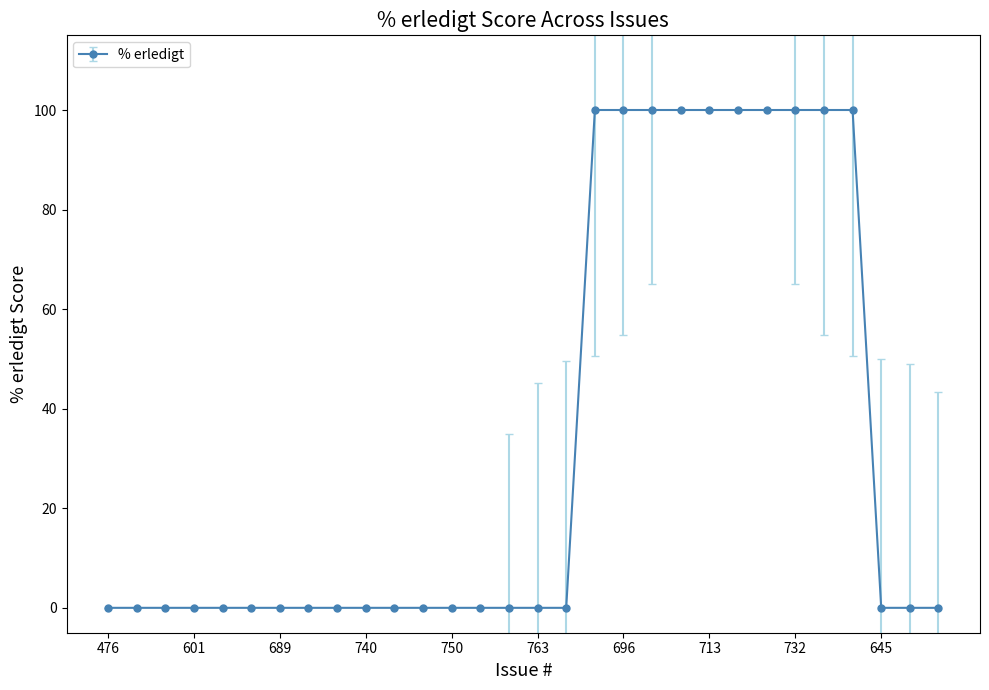

What is the maximum value shown in the chart?

100